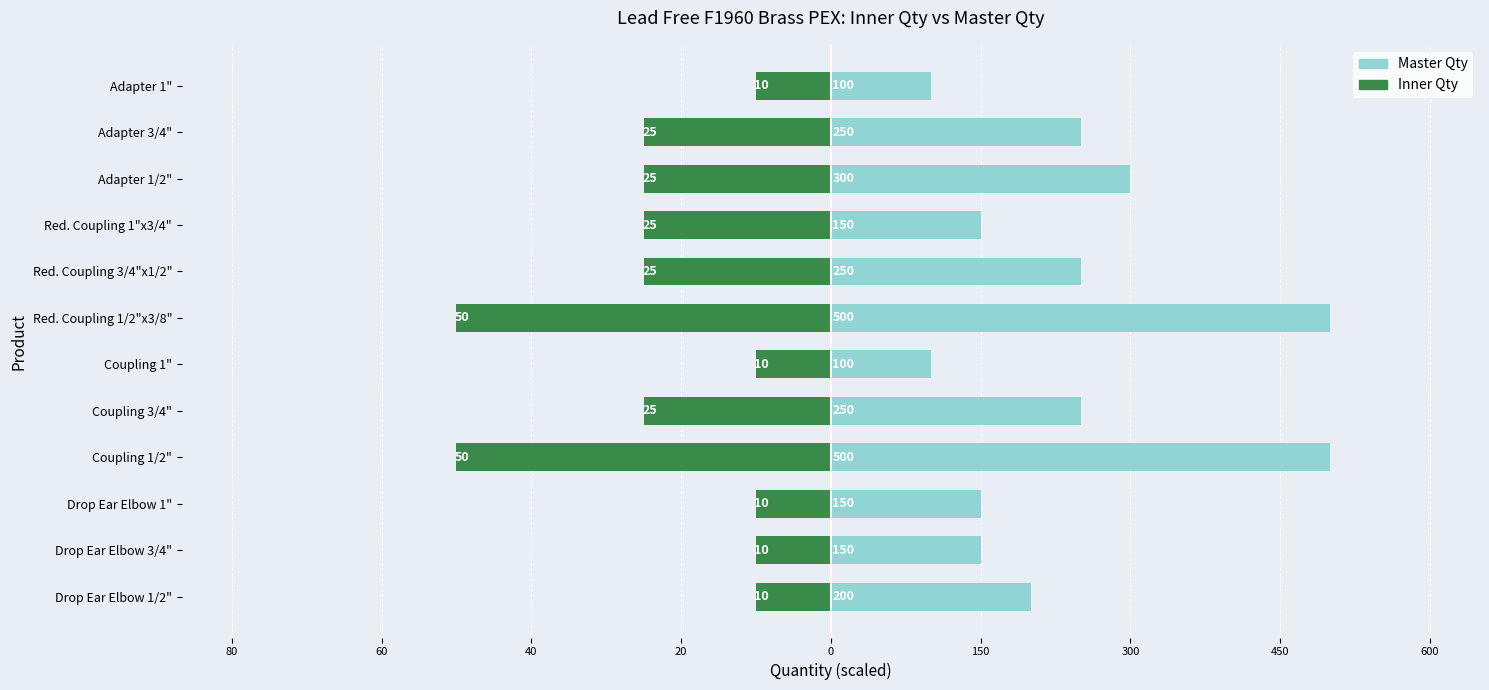

What is the difference between the highest and lowest values at Coupling 3/4"?

14.6